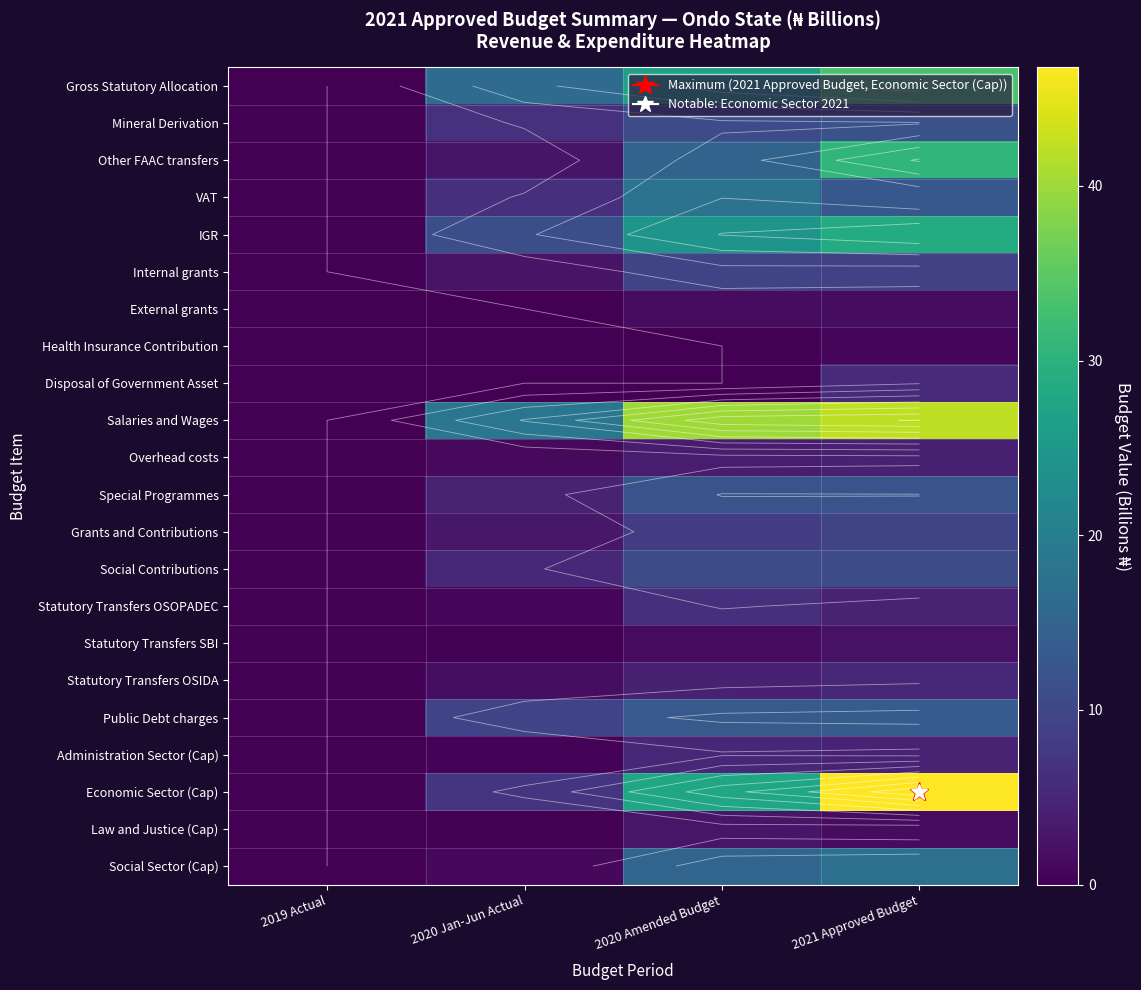

Rank the series at 2020 Amended Budget from lowest to highest value.

Health Insurance Contribution, Disposal of Government Asset, Statutory Transfers SBI, External grants, Law and Justice (Cap), Overhead costs, Statutory Transfers OSIDA, Administration Sector (Cap), Statutory Transfers OSOPADEC, Grants and Contributions, Internal grants, Social Contributions, Mineral Derivation, Special Programmes, Public Debt charges, Other FAAC transfers, Social Sector (Cap), VAT, IGR, Gross Statutory Allocation, Economic Sector (Cap), Salaries and Wages